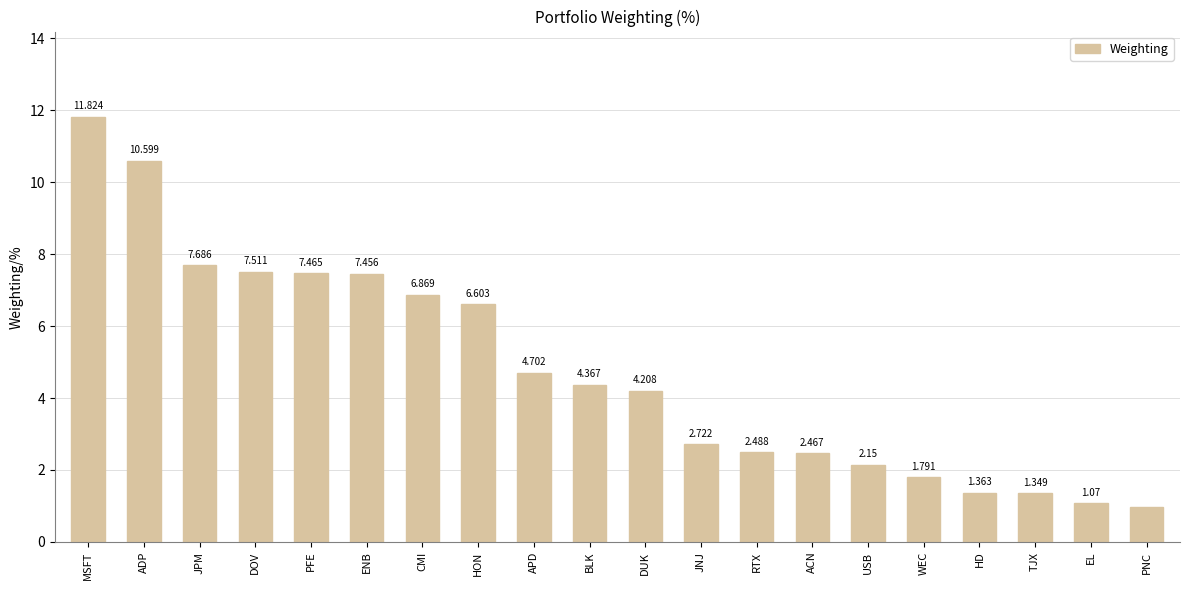

How many distinct data groups are displayed?

1